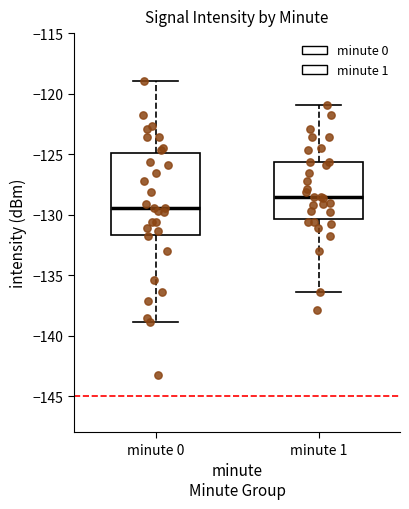

Reading left to right, read every box against the y-axis: the position of its median line, the range the box covers, and the ends of its whiskers. The values are not printed on the chart, so give them approximately, as read against the axis.

minute 0: median -129.5, box -131.5 to -125.0, whiskers -139.0 to -119.0
minute 1: median -128.5, box -130.5 to -125.5, whiskers -136.5 to -121.0